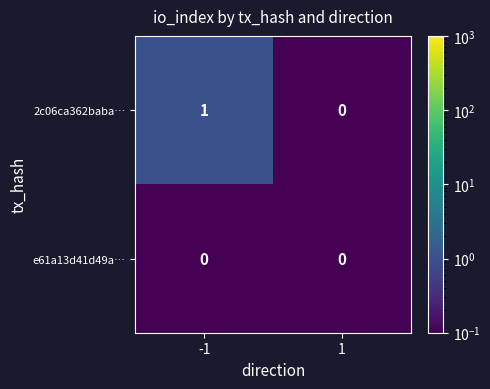

Reading right to left, transcribe all the data shown in this chart.

2c06ca362baba…: 1=0	-1=1
e61a13d41d49a…: 1=0	-1=0